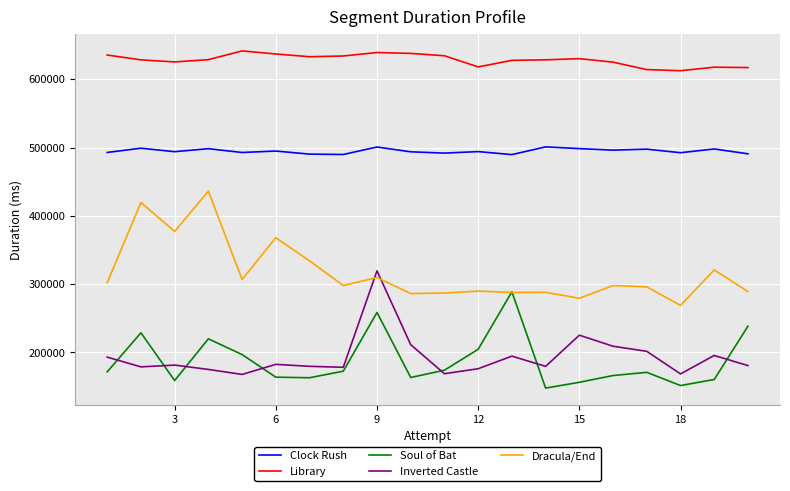

Which series has the largest total across all categories?

Library